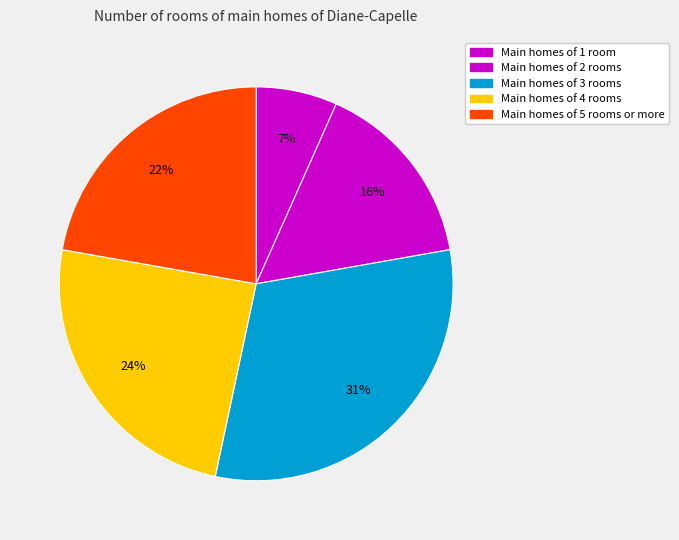

Rank the categories by value from highest to lowest.

Main homes of 3 rooms, Main homes of 4 rooms, Main homes of 5 rooms or more, Main homes of 2 rooms, Main homes of 1 room